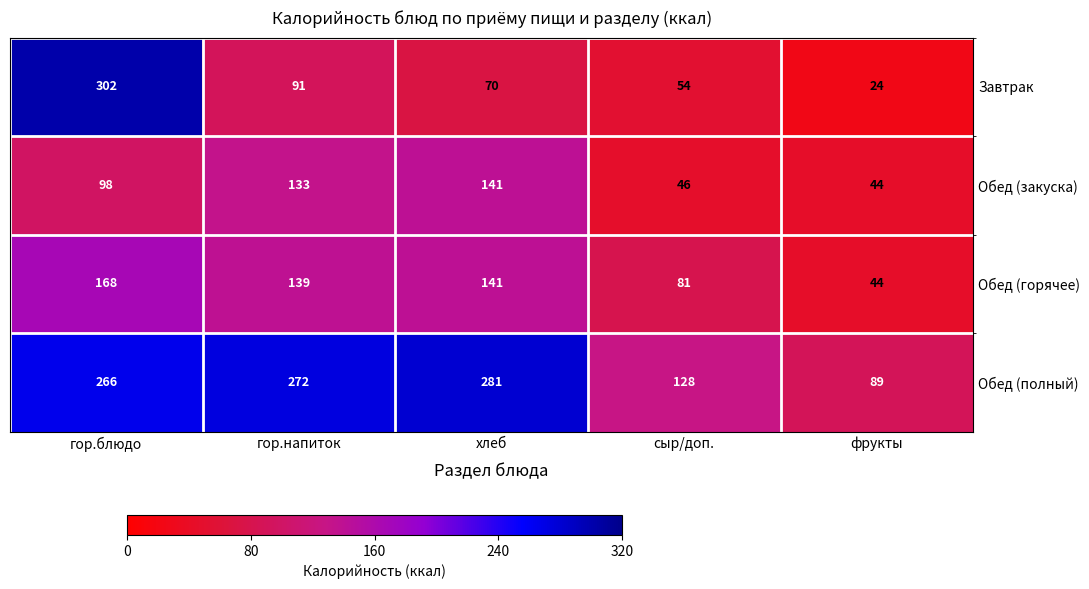

The value of Завтрак at сыр/доп. is 54. True or false?

True